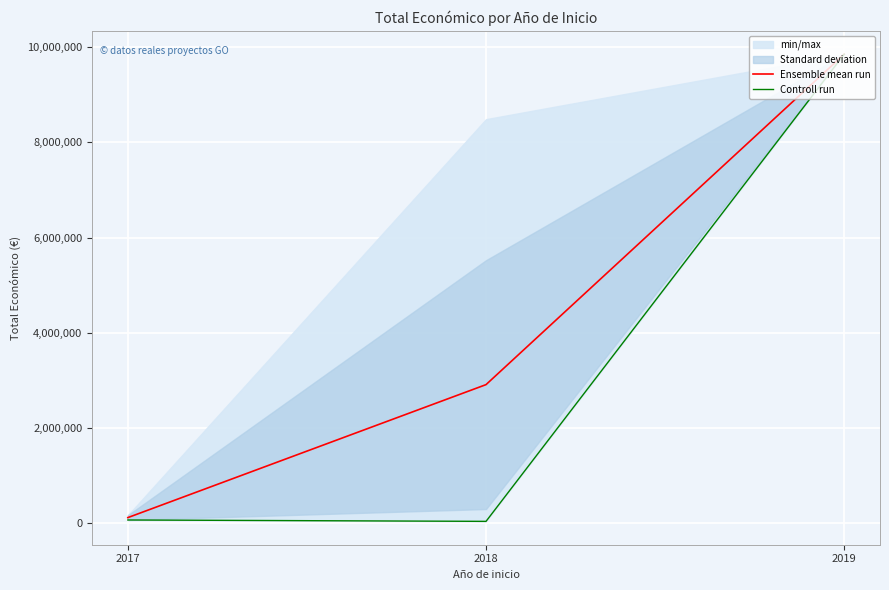

Where is Controll run nearest to the value 4945388?

2017